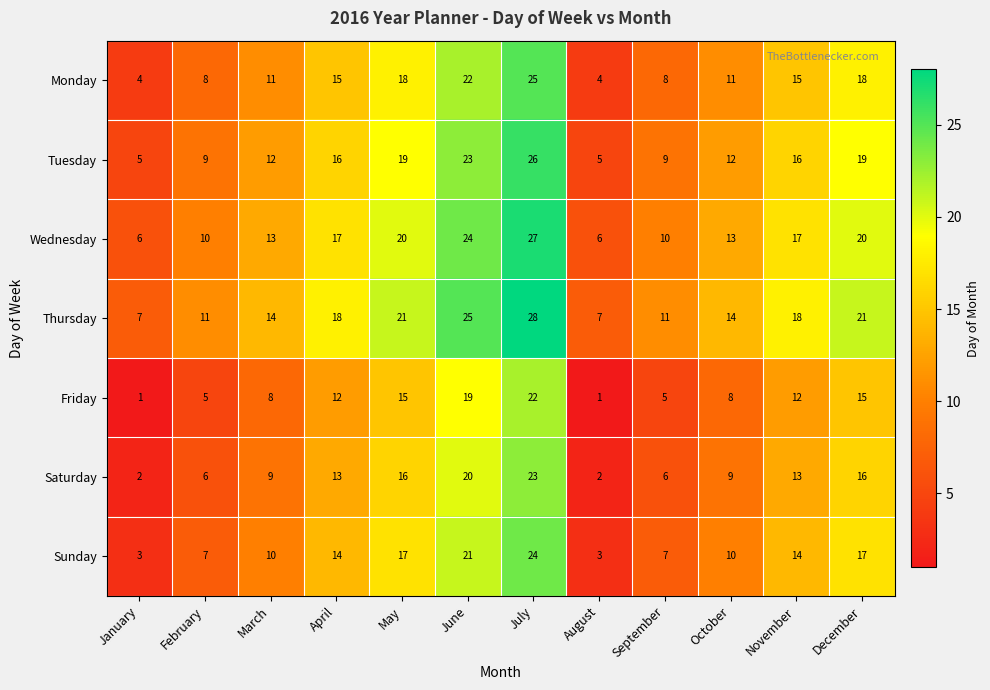

Rank the series by their maximum value, from highest to lowest.

Thursday, Wednesday, Tuesday, Monday, Sunday, Saturday, Friday